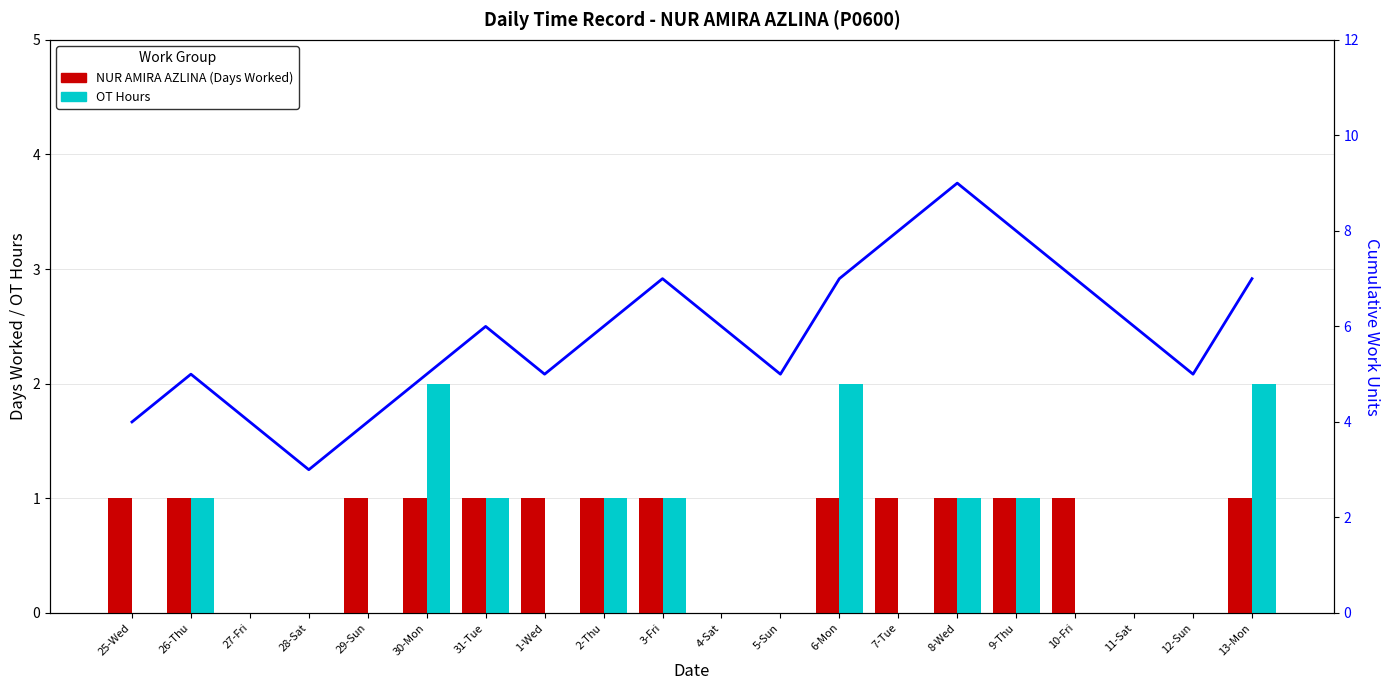

What position from the right is 26-Thu?

19